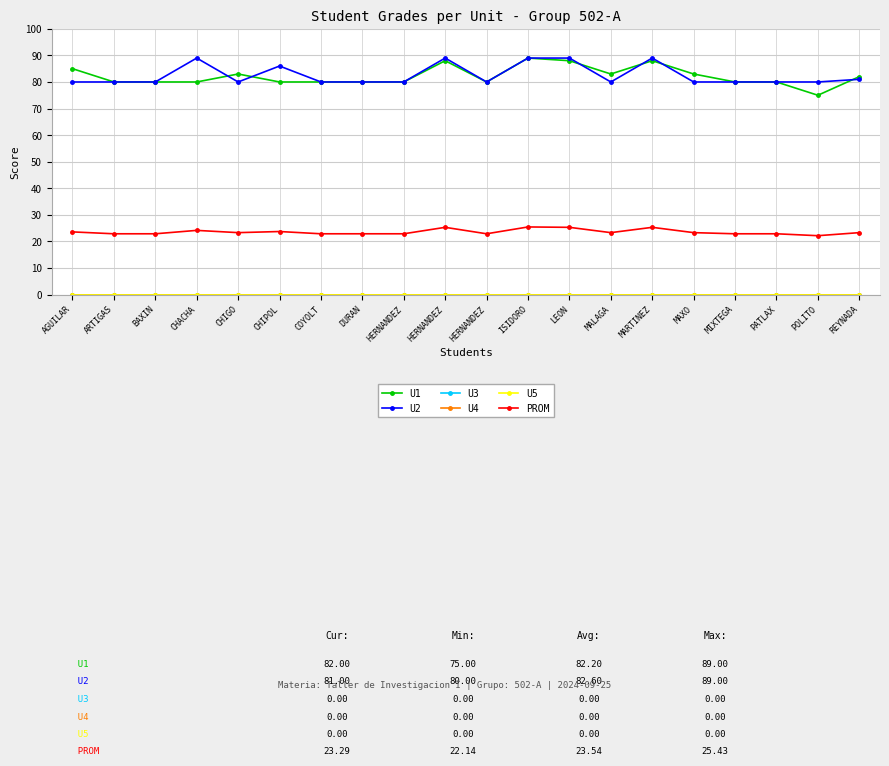

What is the label of the 16th point from the left?

MAXO